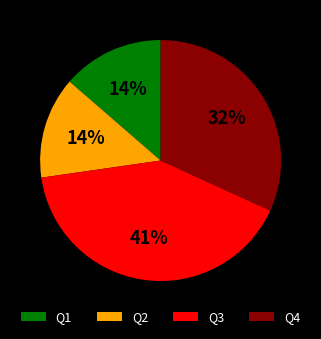

Is the sum of Q2 and Q3 greater than half?

Yes